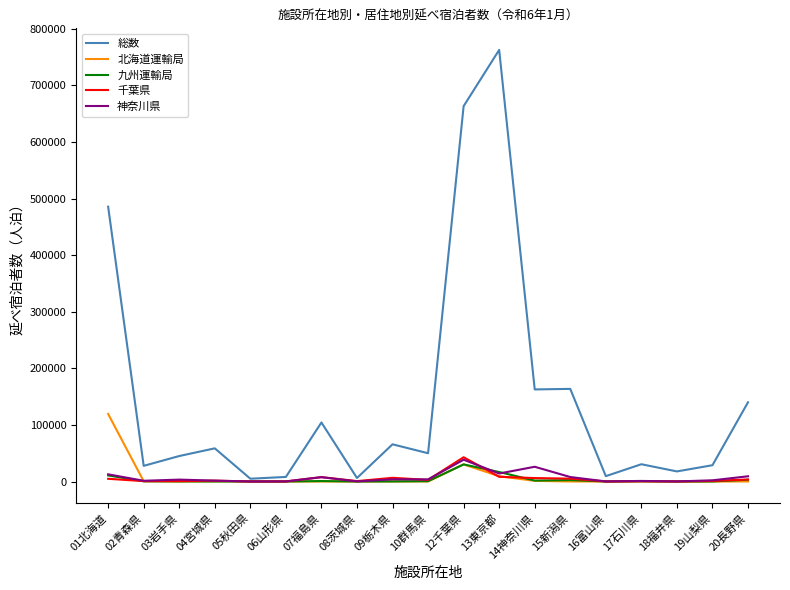

Which series has the widest spread of values?

総数